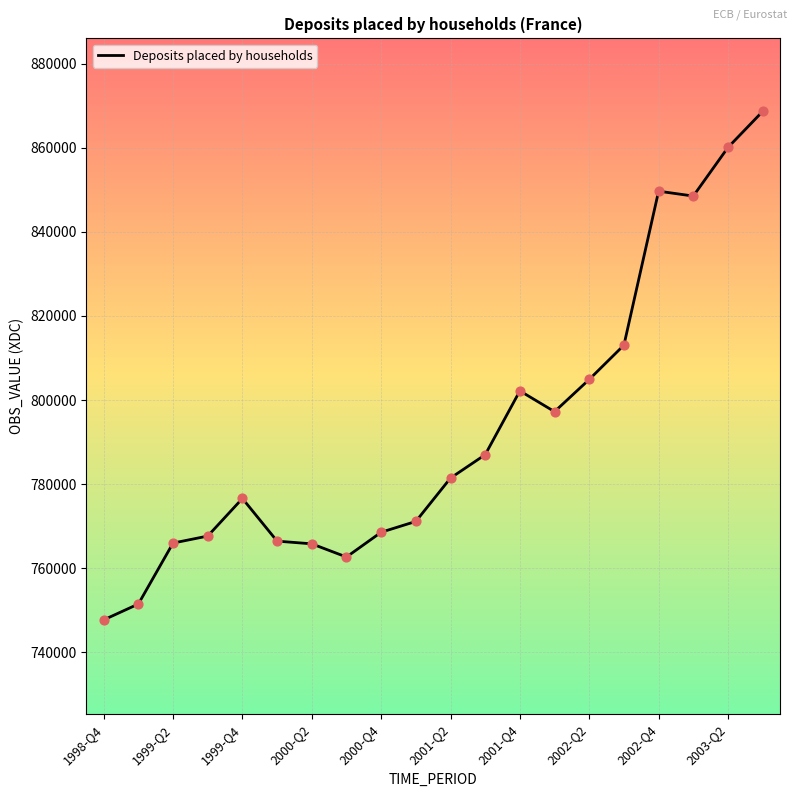

What is the difference between the maximum and minimum values?

120974